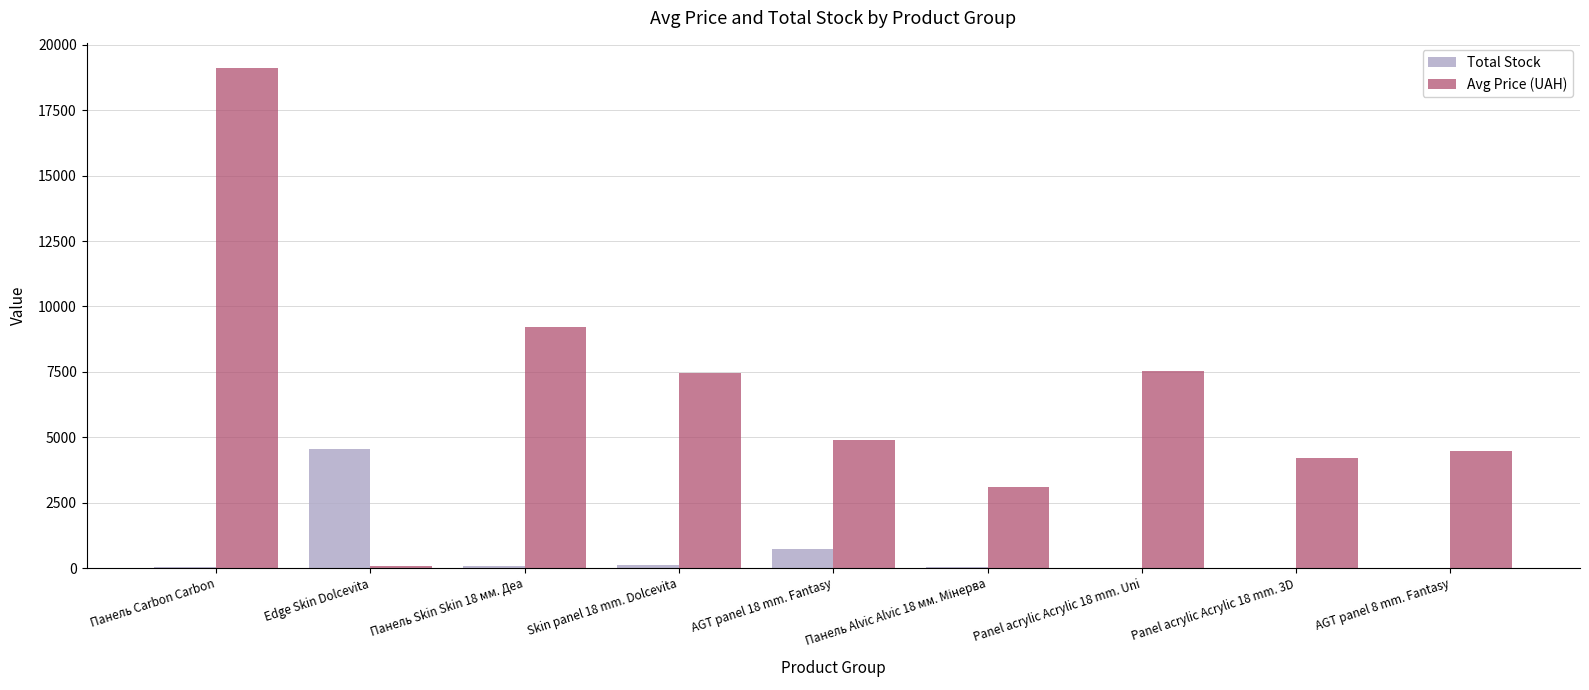

Is it true that Avg Price (UAH) equals 19099.9 at Панель Carbon Carbon?

True